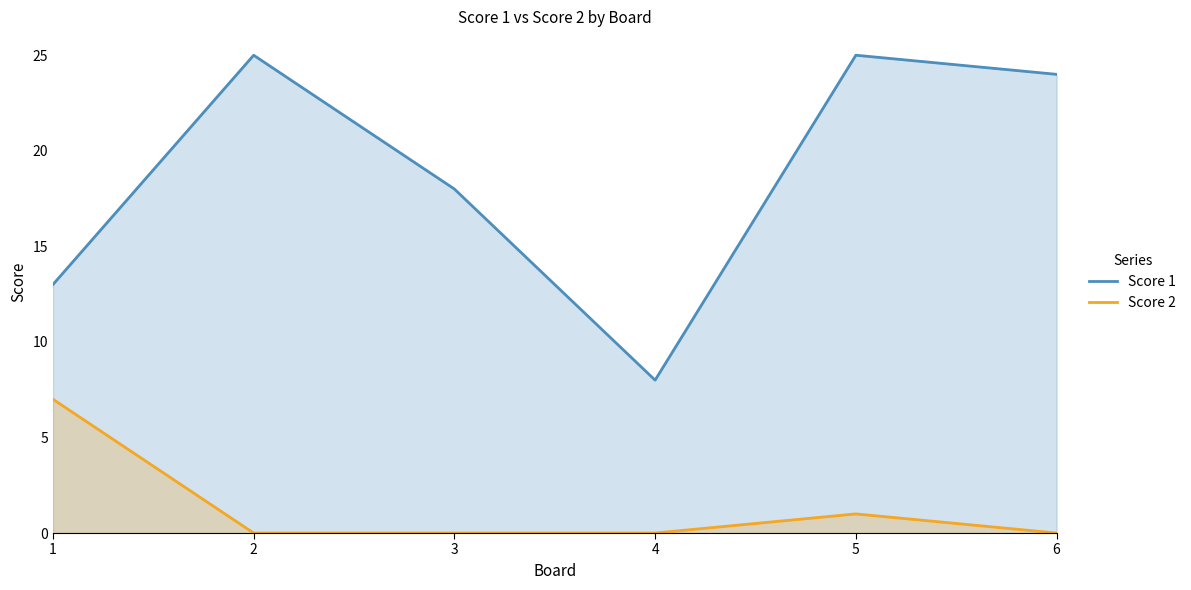

Reading left to right, extract all data points from this chart.

Score 1: 1=13	2=25	3=18	4=8	5=25	6=24
Score 2: 1=7	2=0	3=0	4=0	5=1	6=0